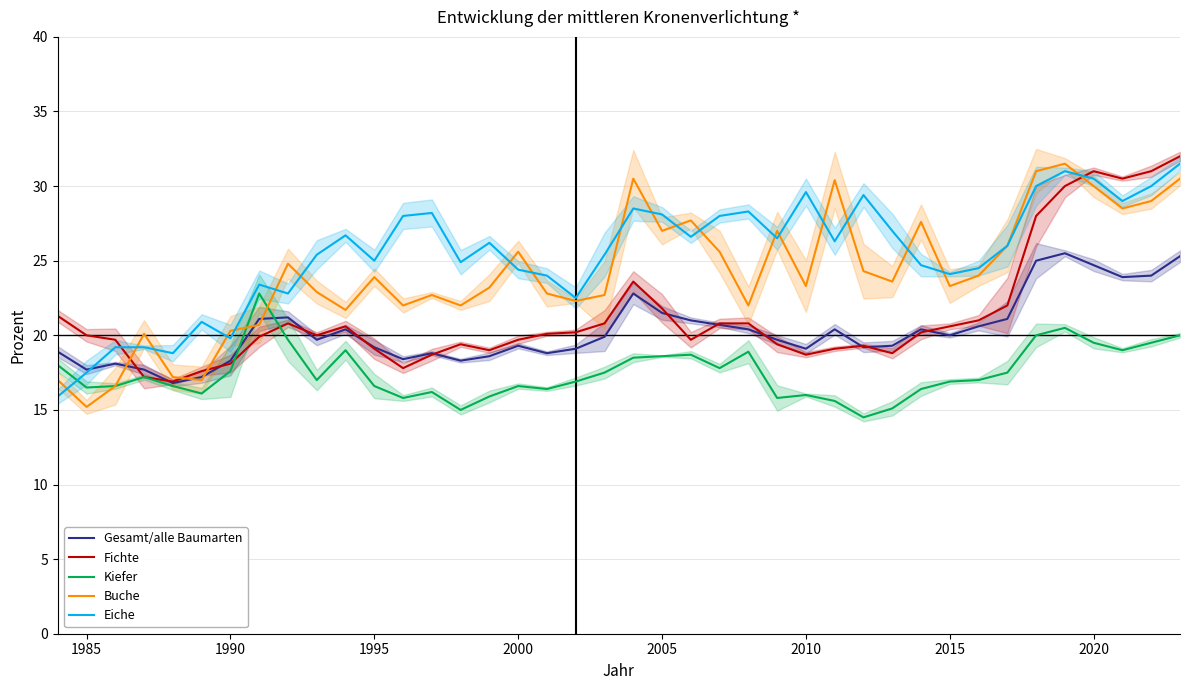

The Gesamt/alle Baumarten series shows 19.1 at 2010. True or false?

True